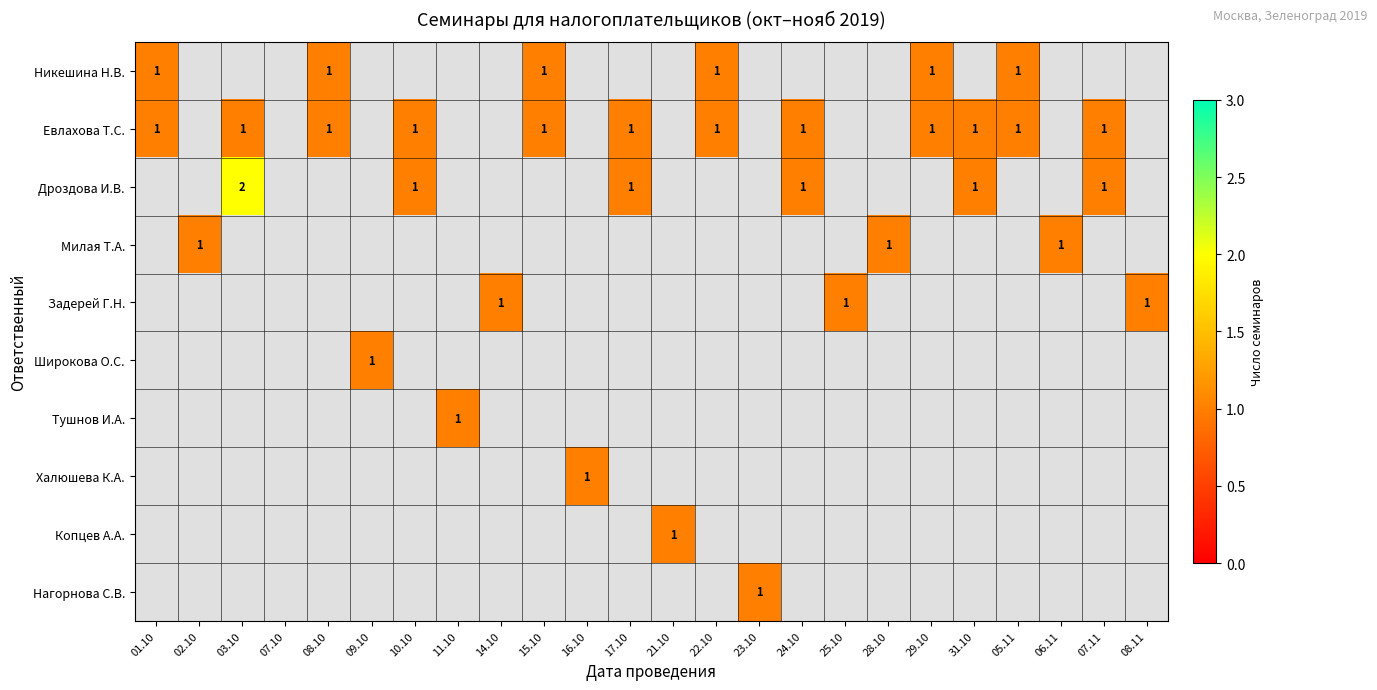

Is it true that Задерей Г.Н. equals 1 at 25.10?

True